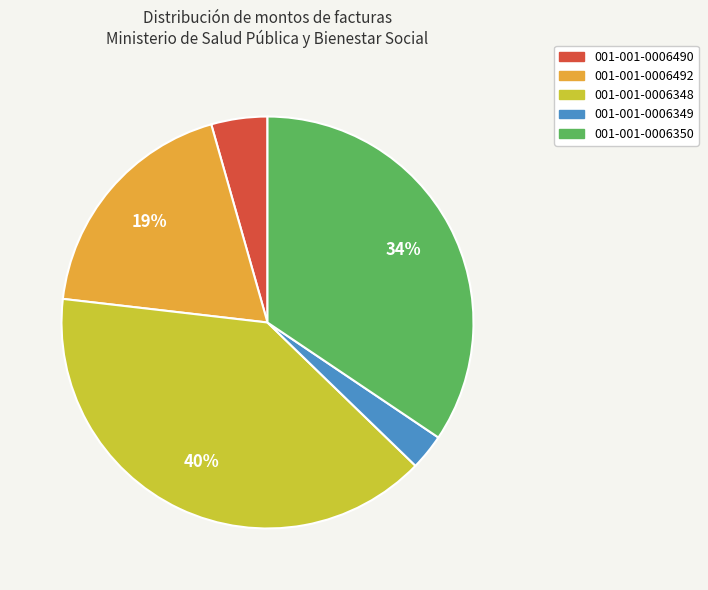

To the nearest percent, what is the difference between the 001-001-0006492 and 001-001-0006349 slice percentages?

16%